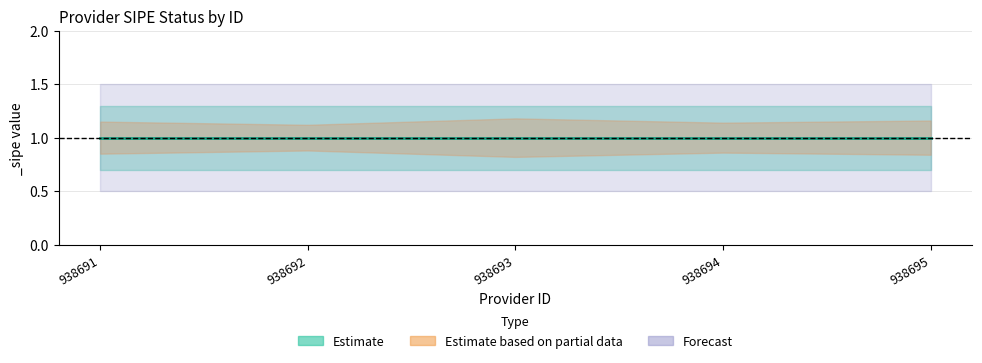

List the labels in order of _sipe_lower value, largest first.

938691, 938692, 938693, 938694, 938695